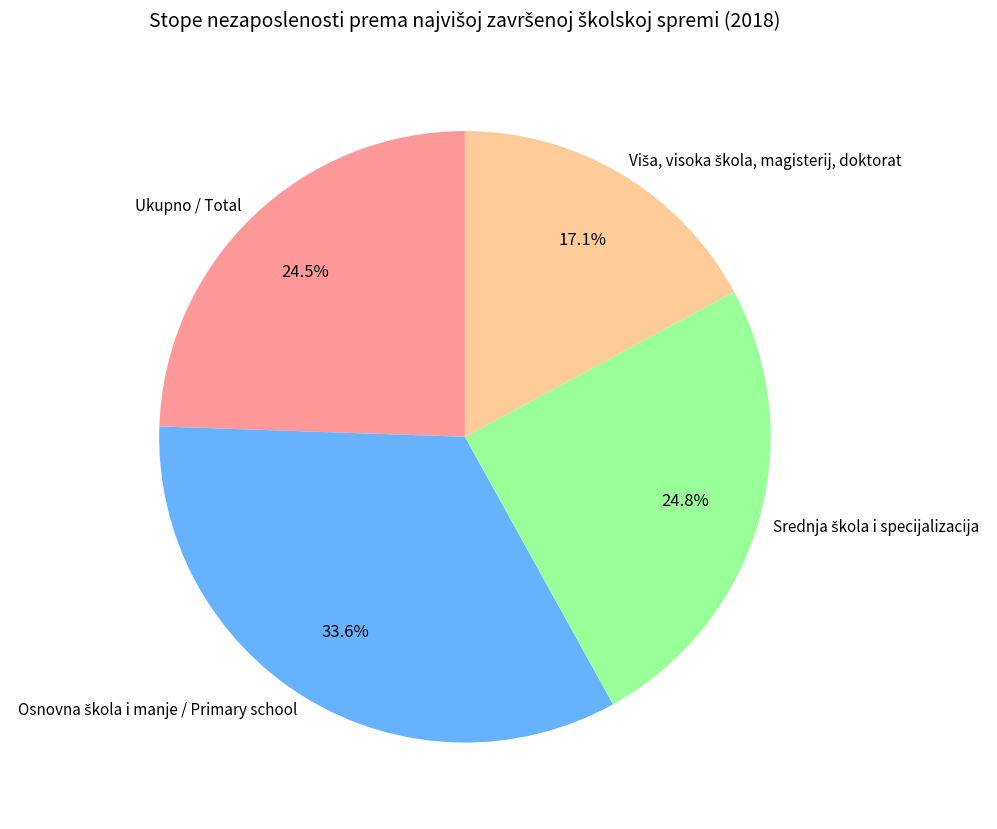

How many segments does this pie chart have?

4